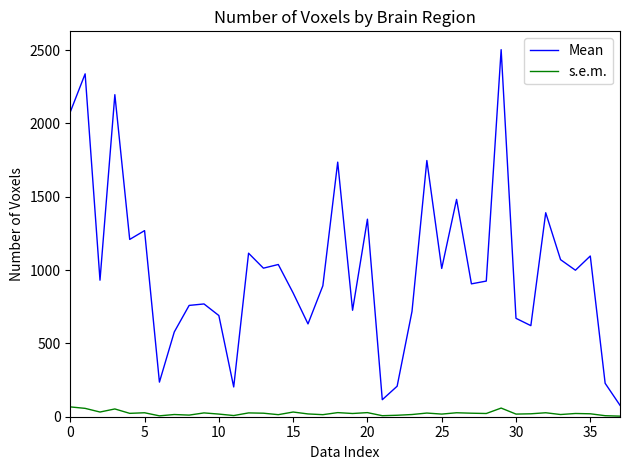

List the series in order of their overall mean, highest first.

Mean, s.e.m.